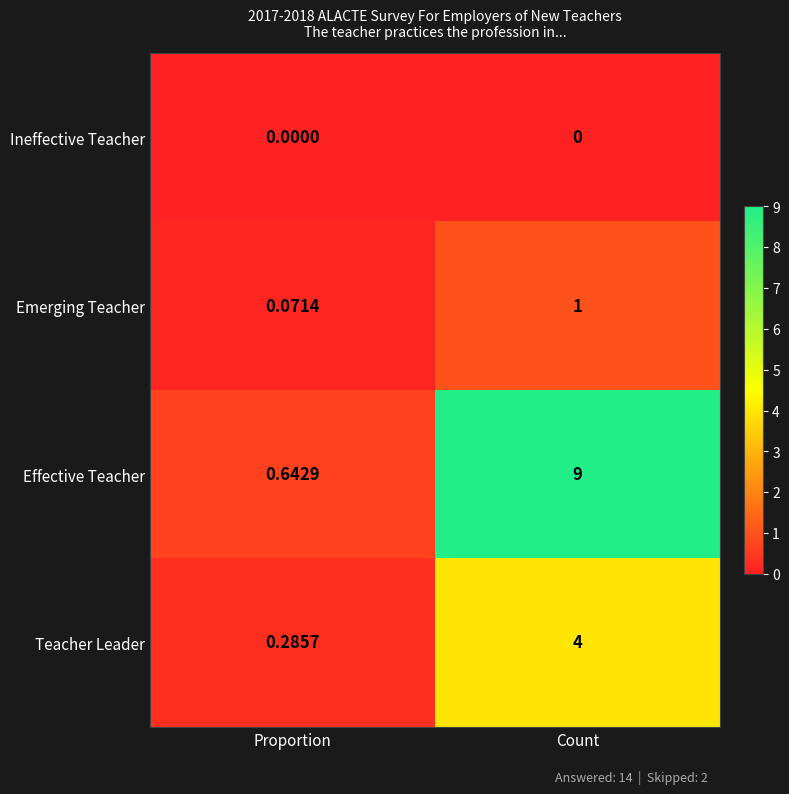

At which category does the chart reach its peak across all series?

Count